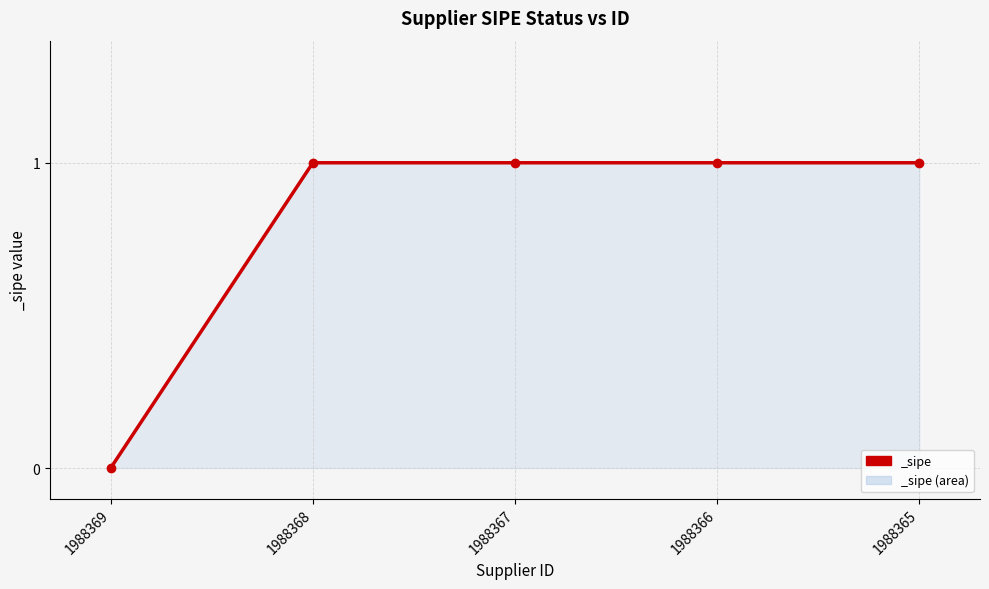

The value at 1988365 is 2. True or false?

False